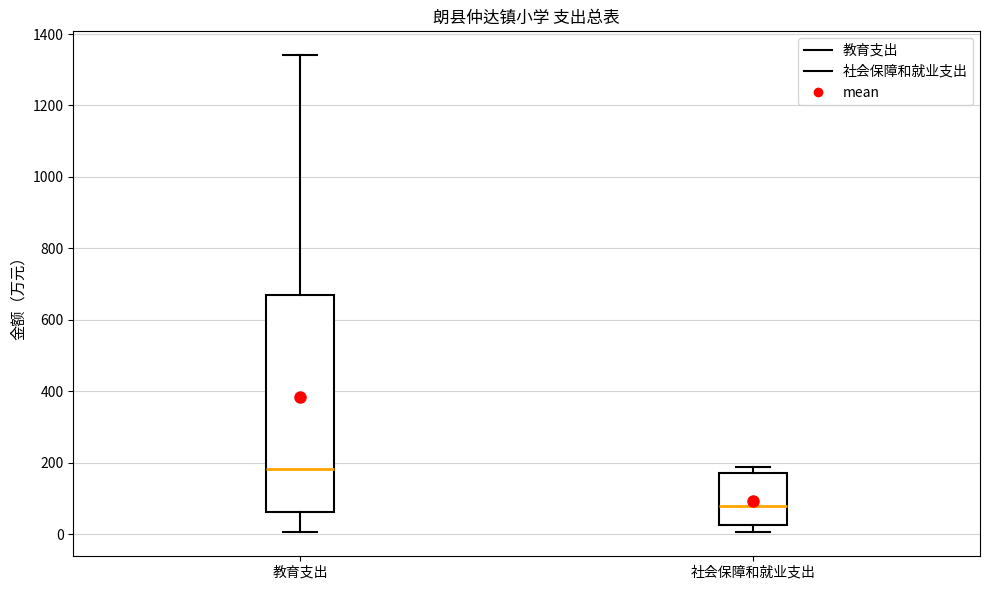

Comparing the boxes themselves (not the whiskers), which one is the tallest?

教育支出